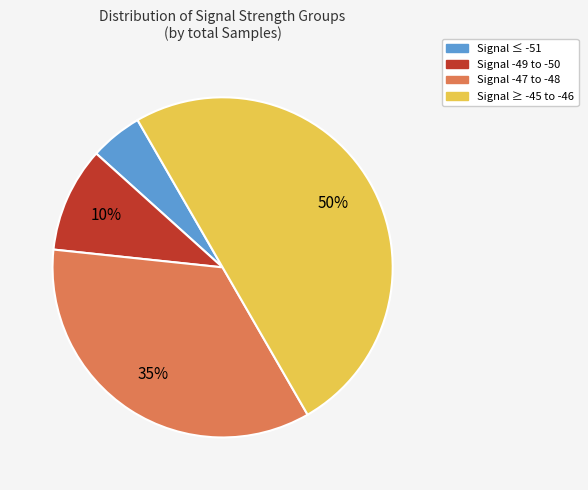

To the nearest percent, what is the difference between the largest and smallest slice percentages?

45%